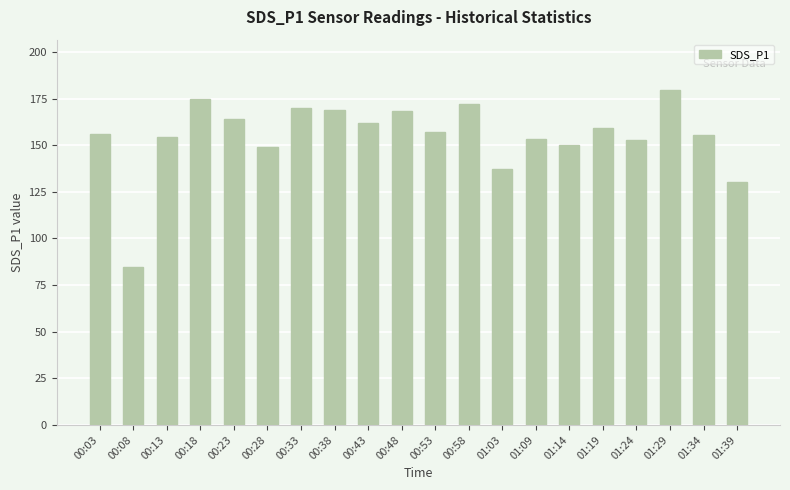

What is the sum of all values?

3099.0